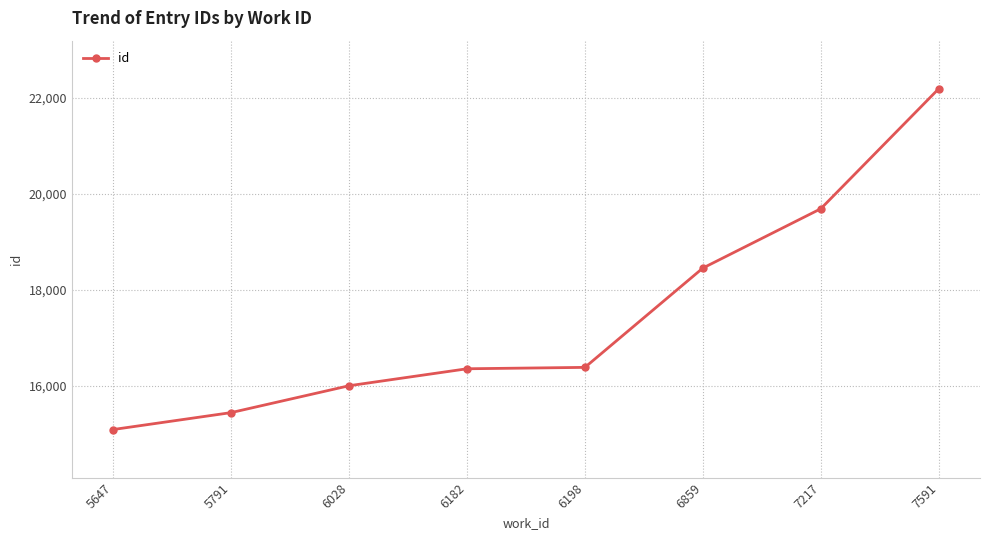

Where is the data nearest to the value 18640?

6859